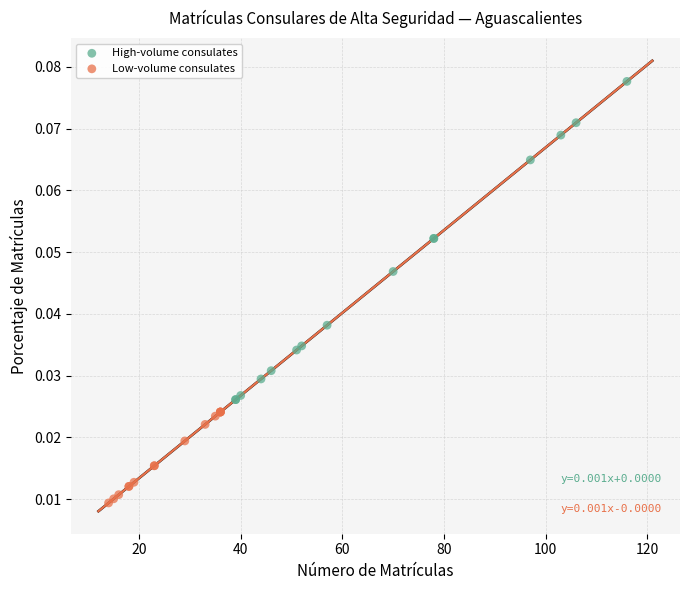

Which series reaches the minimum Y coordinate?

Low-volume consulates